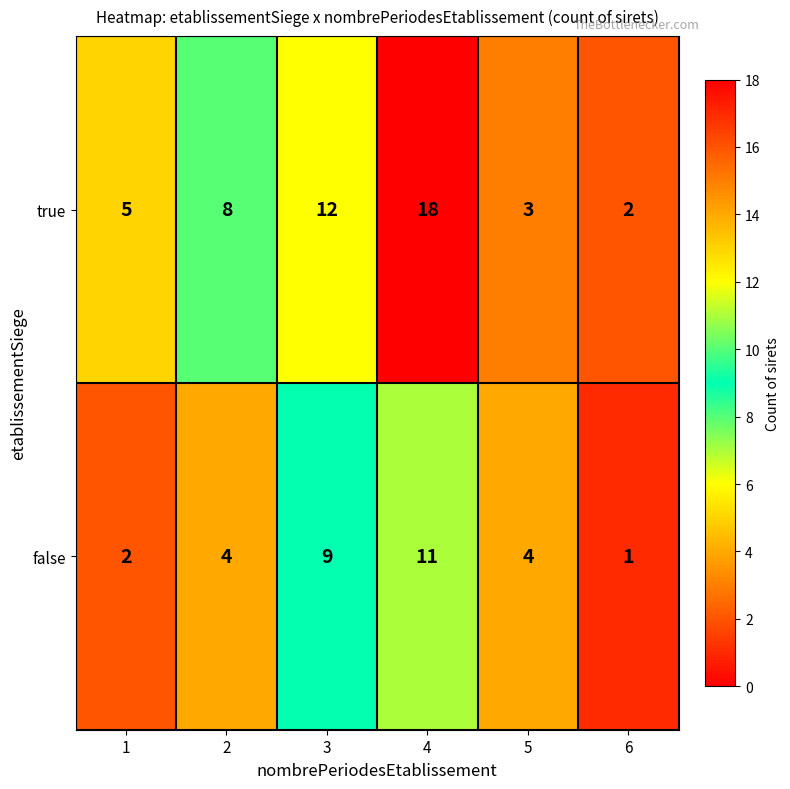

At which category is the sum across all series the highest?

4